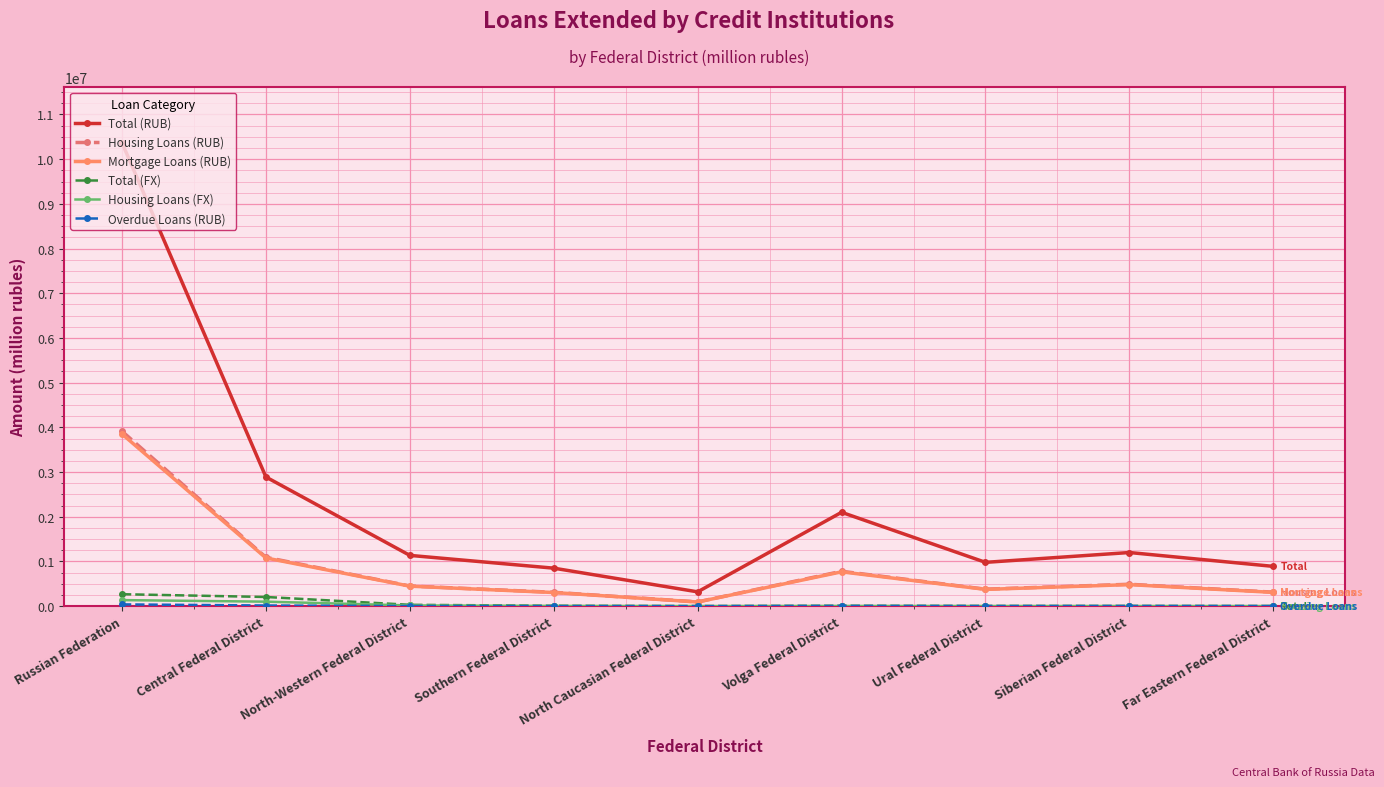

True or false: Total (RUB) has more than 0 interior local peaks.

True